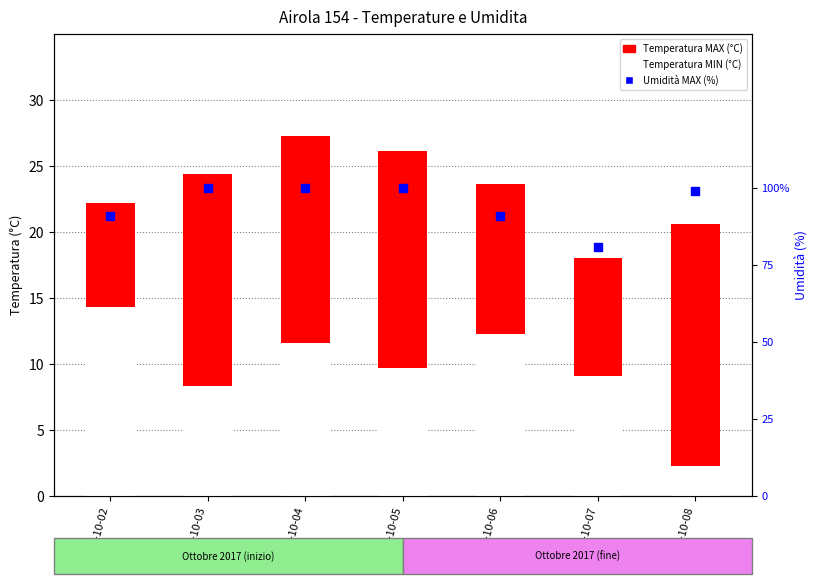

At which category is the sum across all series the highest?

2017-10-04